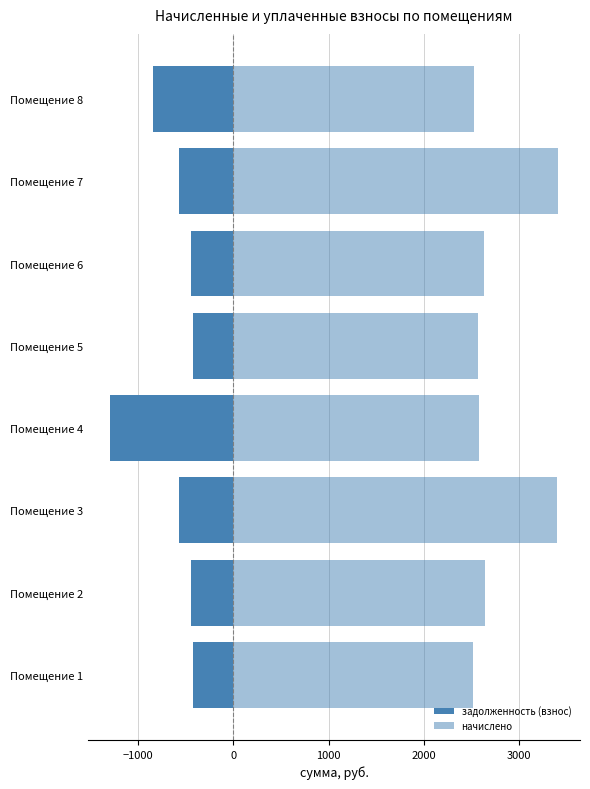

Between Помещение 2 and Помещение 5, which series saw the biggest shift?

начислено